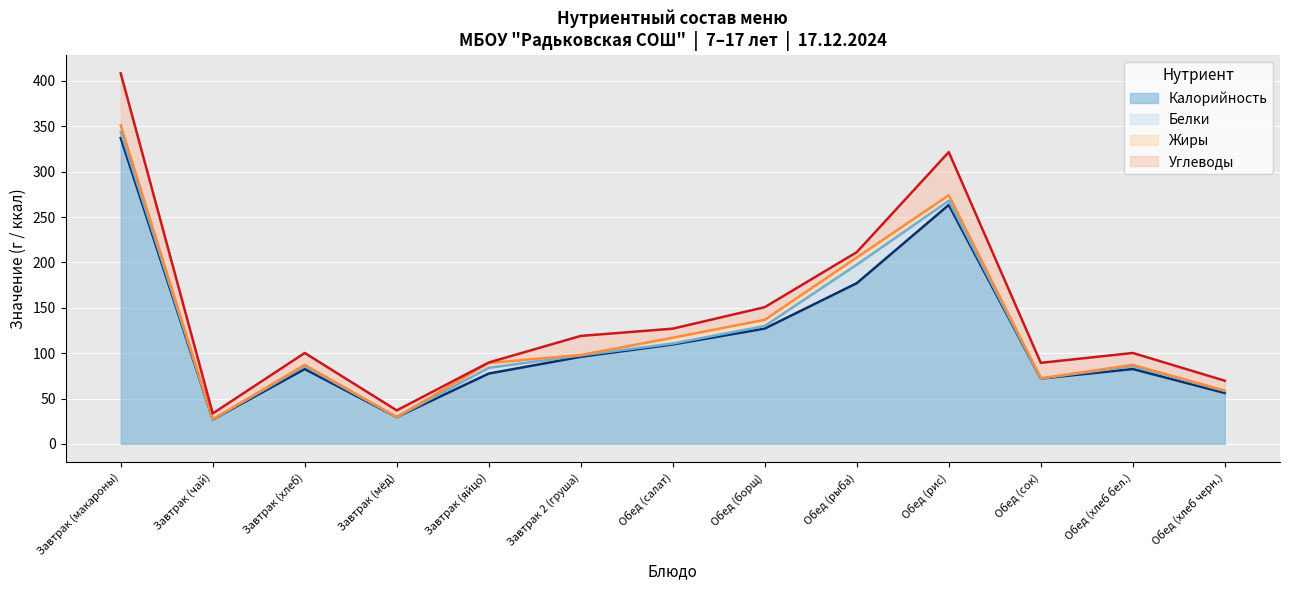

True or false: Жиры and Белки intersect in this chart.

True